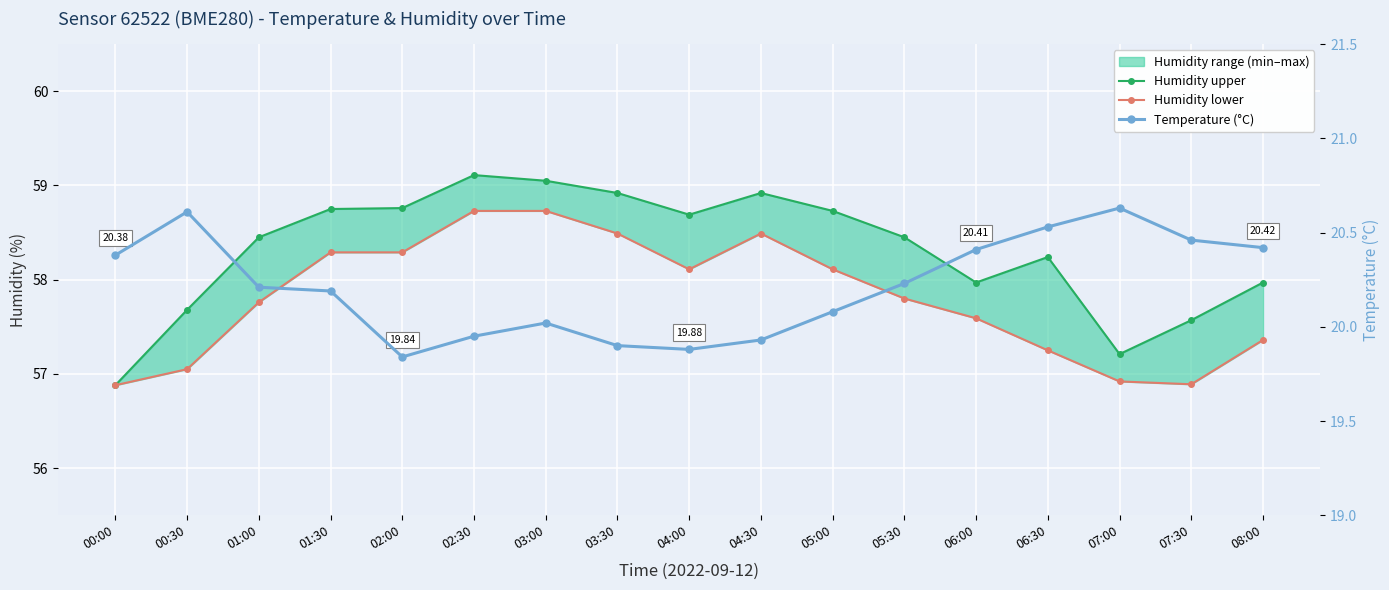

What is the label of the 10th point from the left?

04:30